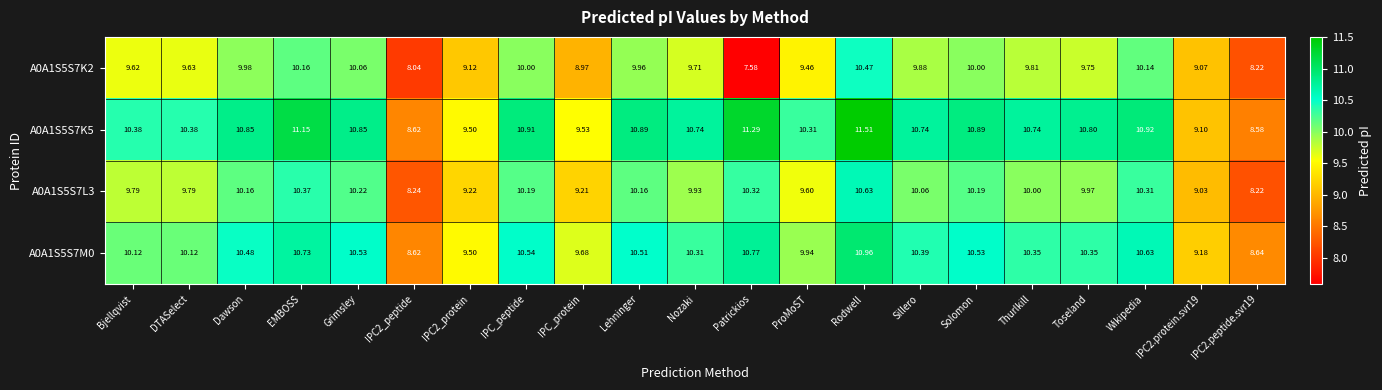

Where does the A0A1S5S7K5 series first go above 10?

Bjellqvist